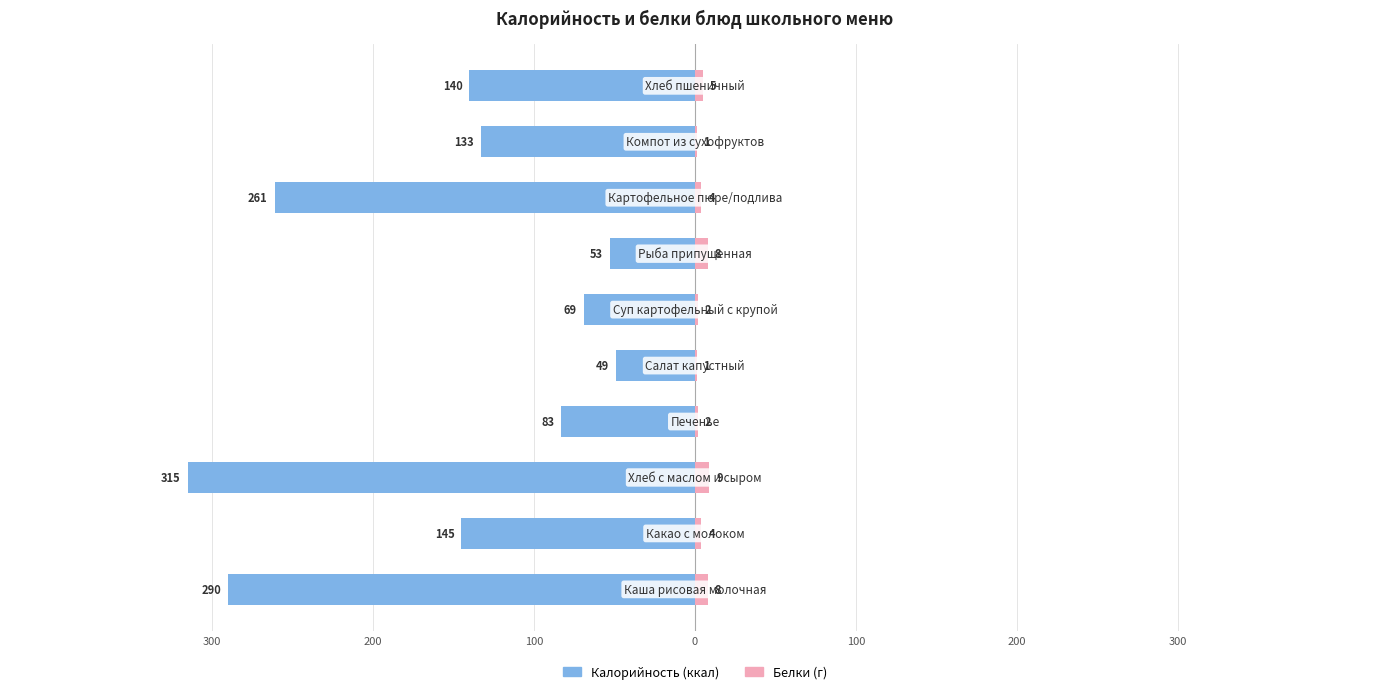

The Белки series shows 1 at 8. True or false?

False